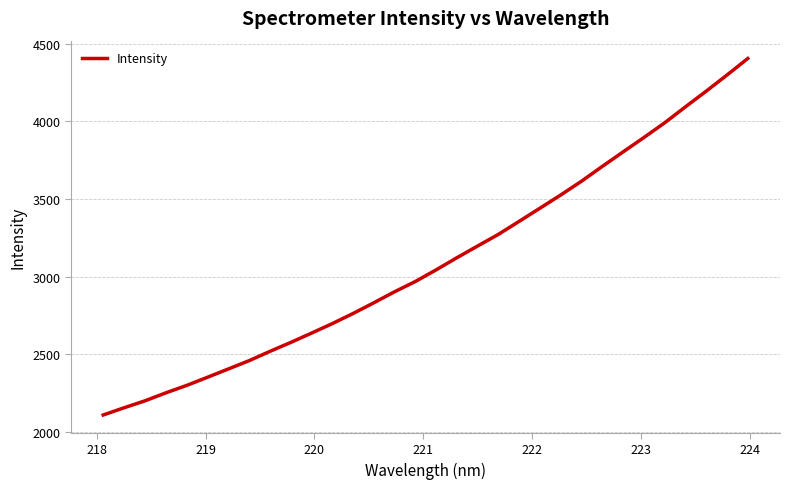

What is the difference between the maximum and minimum values?

2294.4